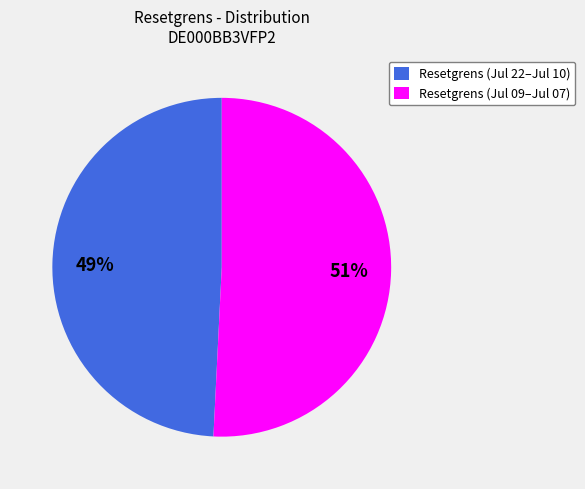

Which has a higher value, Resetgrens (Jul 22–Jul 10) or Resetgrens (Jul 09–Jul 07)?

Resetgrens (Jul 09–Jul 07)